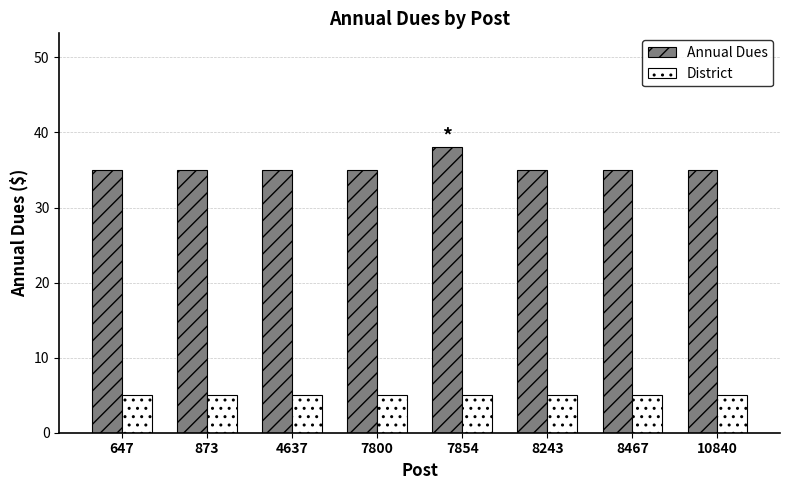

At how many categories does at least one series exceed 34?

8